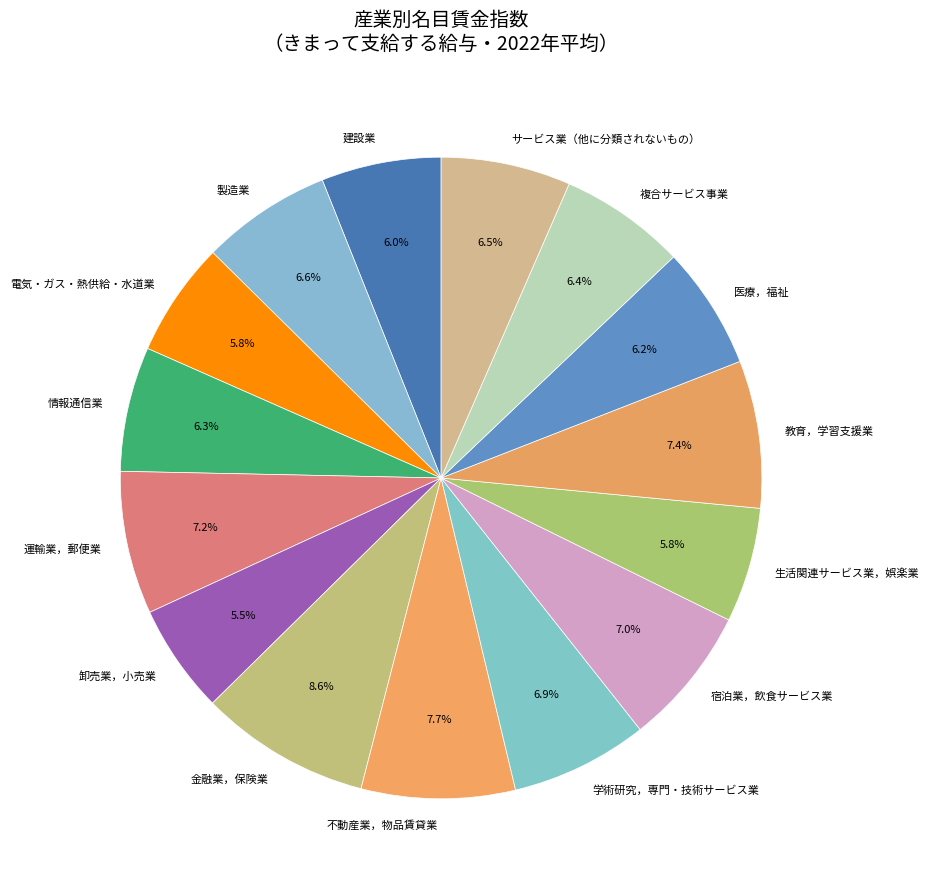

Between 学術研究，専門・技術サービス業 and 金融業，保険業, which is larger?

金融業，保険業